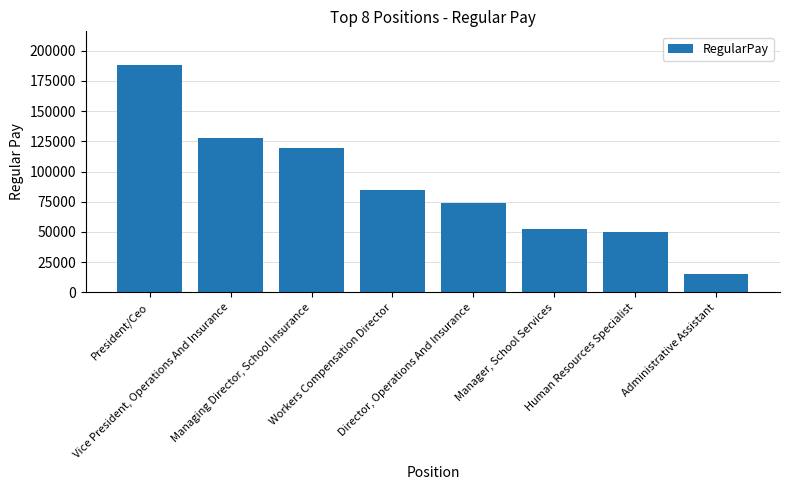

What position from the left is Vice President, Operations And Insurance?

2